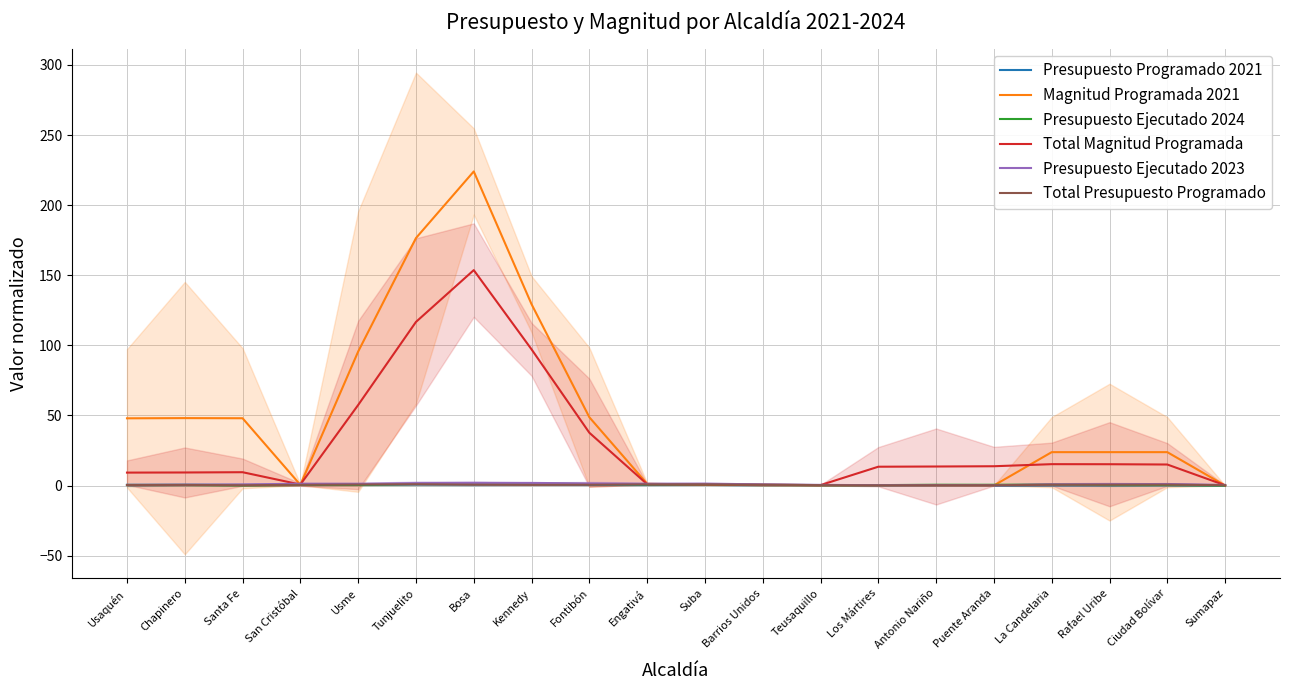

Between Santa Fe and Teusaquillo, which series saw the biggest shift?

Magnitud Programada 2021